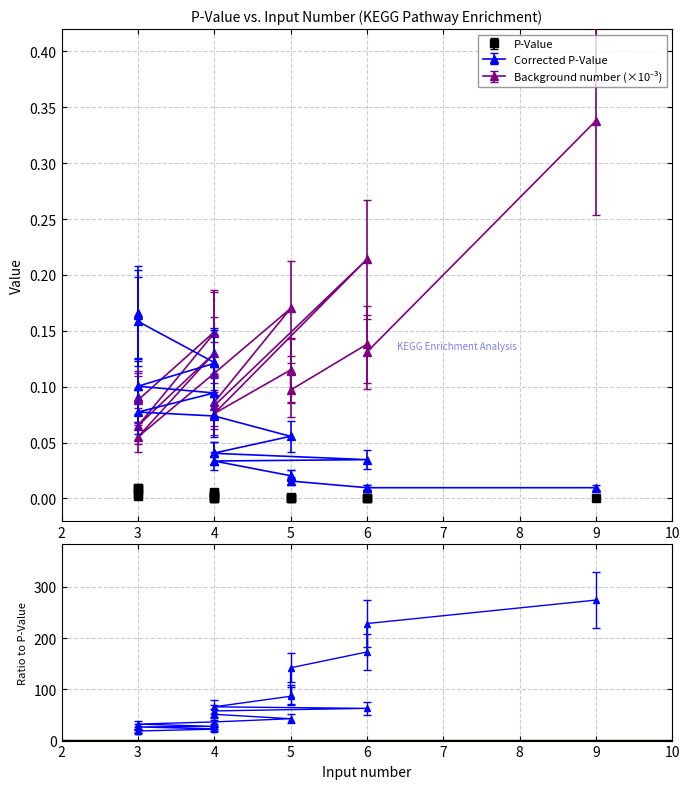

List the series in order of their peak value, lowest first.

P-Value, Corrected P-Value, Background number (scaled)